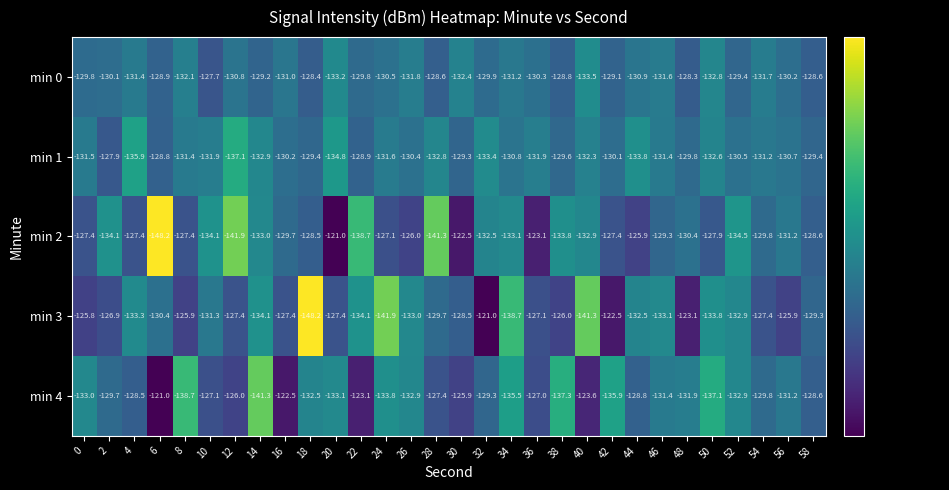

What is the difference between the second highest and minimum values in the min 2 series?

25.7